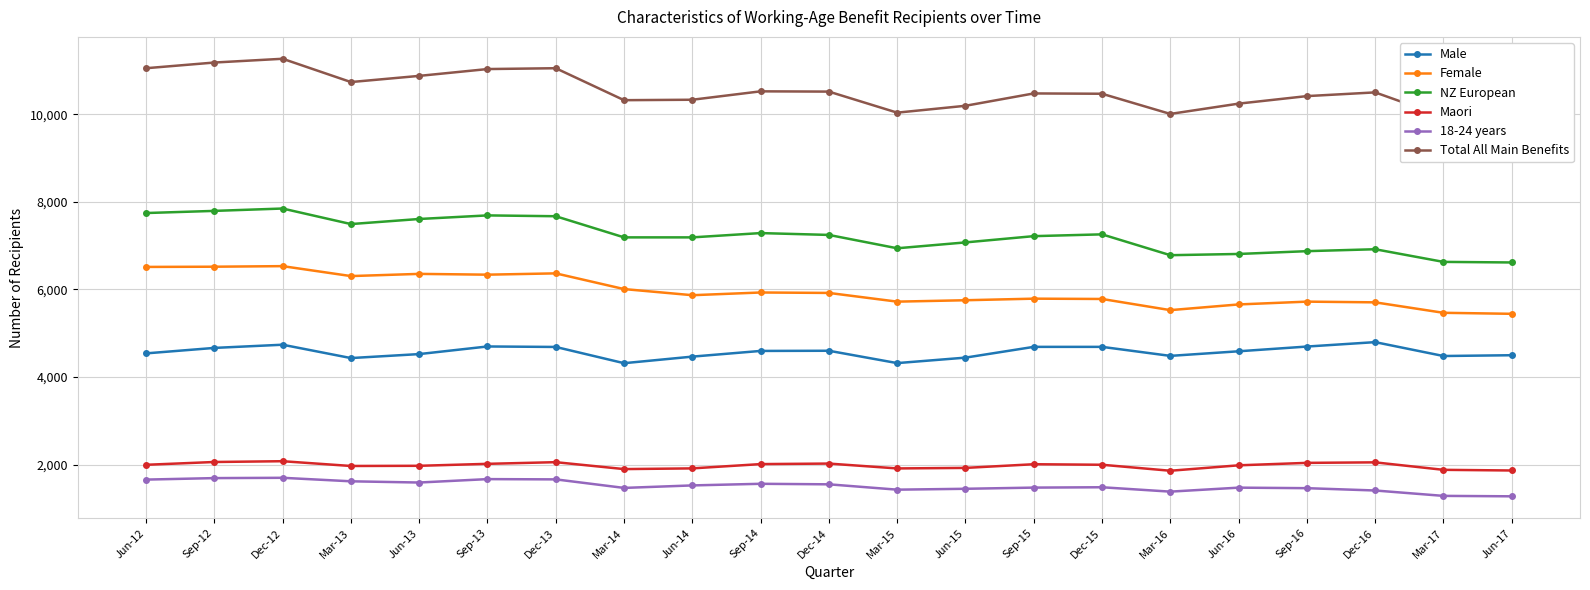

Where is the first local maximum for Maori?

Dec-12